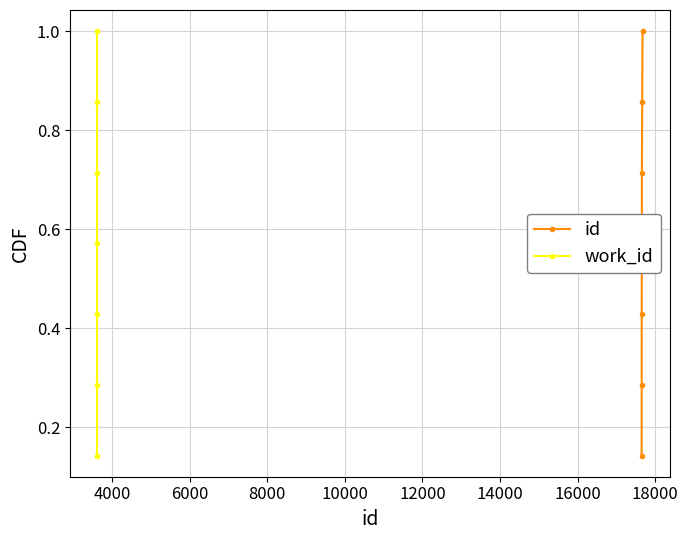

True or false: id has more than 2 points higher than both neighbors.

False